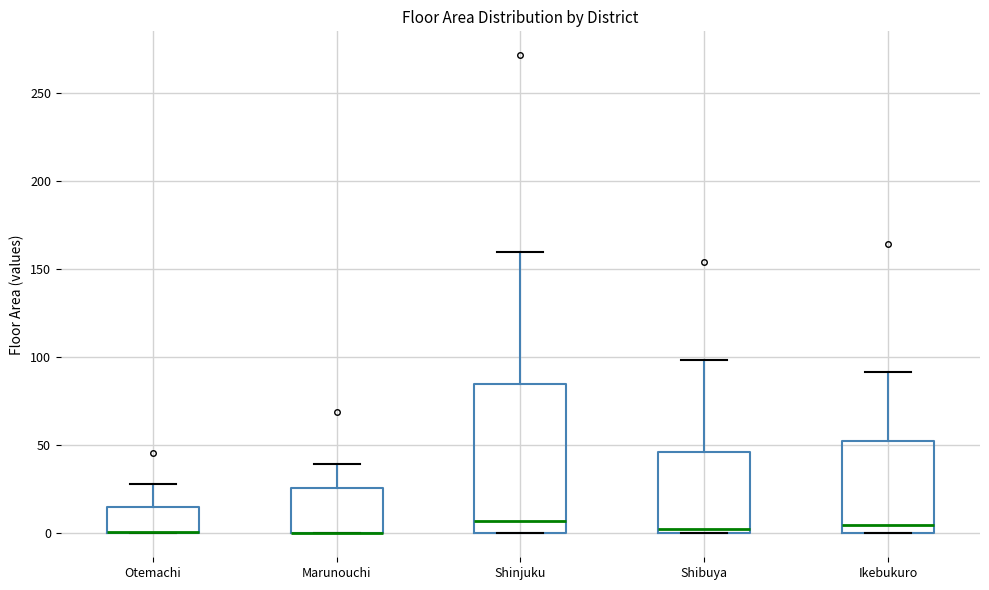

Reading left to right, transcribe this box plot: for each box, give where its median line is, the range the box spans, and where its two whiskers end, as read against the y-axis. The values are not printed on the chart, so give them approximately, as read against the axis.

Otemachi: median 0 (drawn on the box's lower edge), box 0 to 15, whiskers 0 to 30
Marunouchi: median 0 (drawn on the box's lower edge), box 0 to 25, whiskers 0 to 40
Shinjuku: median 5, box 0 to 85, whiskers 0 to 160
Shibuya: median 0 (just above the box's lower edge), box 0 to 45, whiskers 0 to 100
Ikebukuro: median 5, box 0 to 55, whiskers 0 to 90